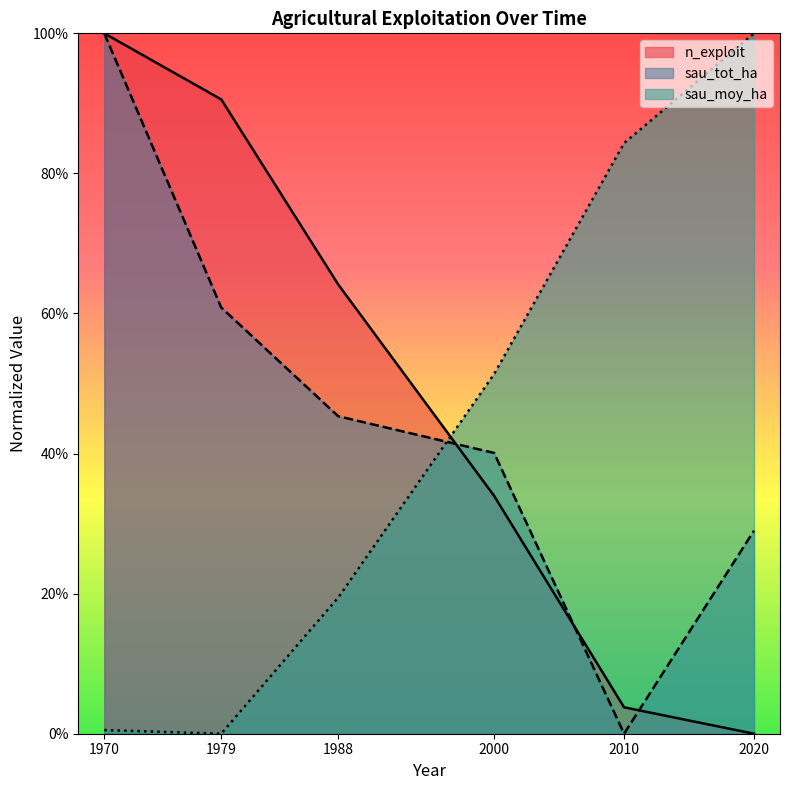

What is the total value across all series at 2020?

1.3